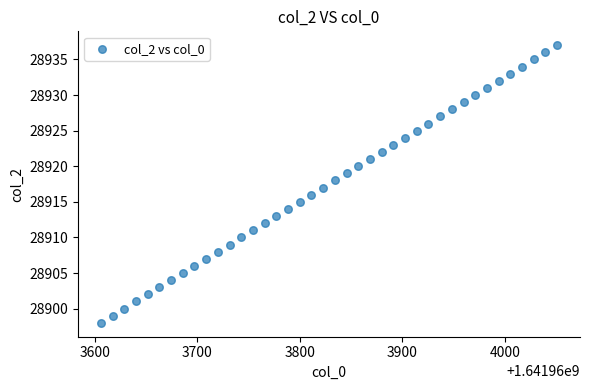

What is the range of Y values (max minus min)?

39